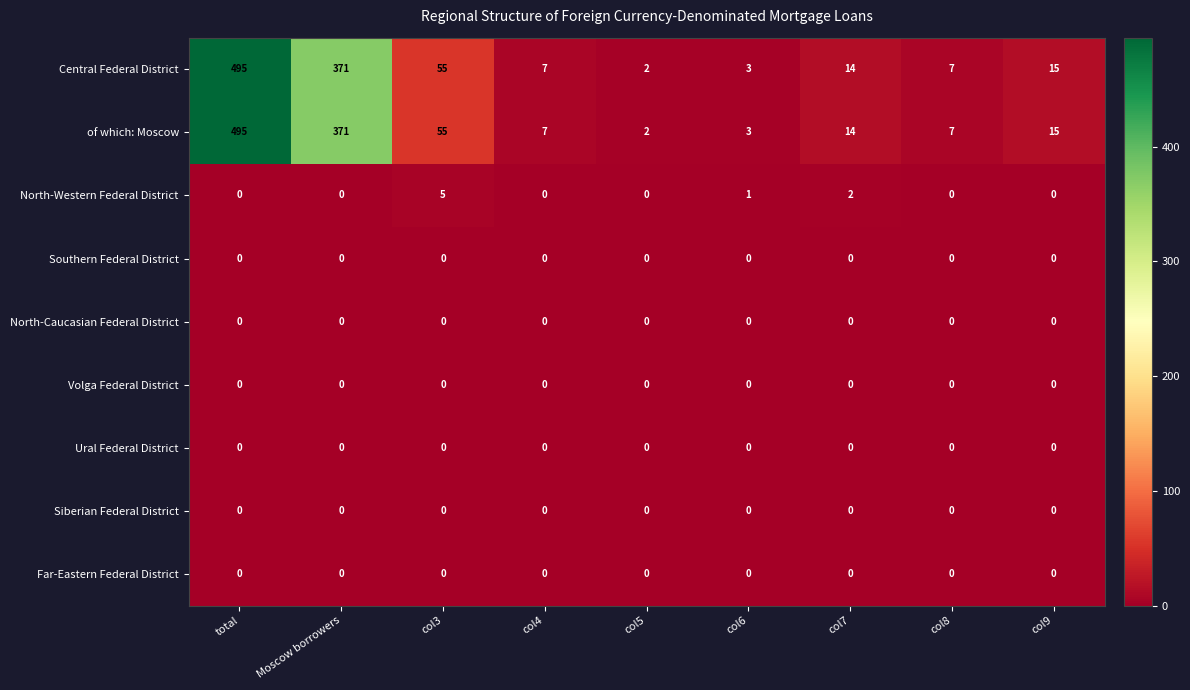

How many positive values does the North-Western Federal District series have?

3